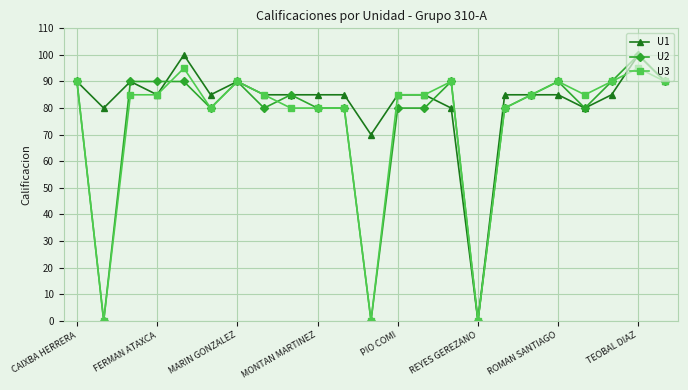

True or false: U1 has more than 2 interior local peaks.

True